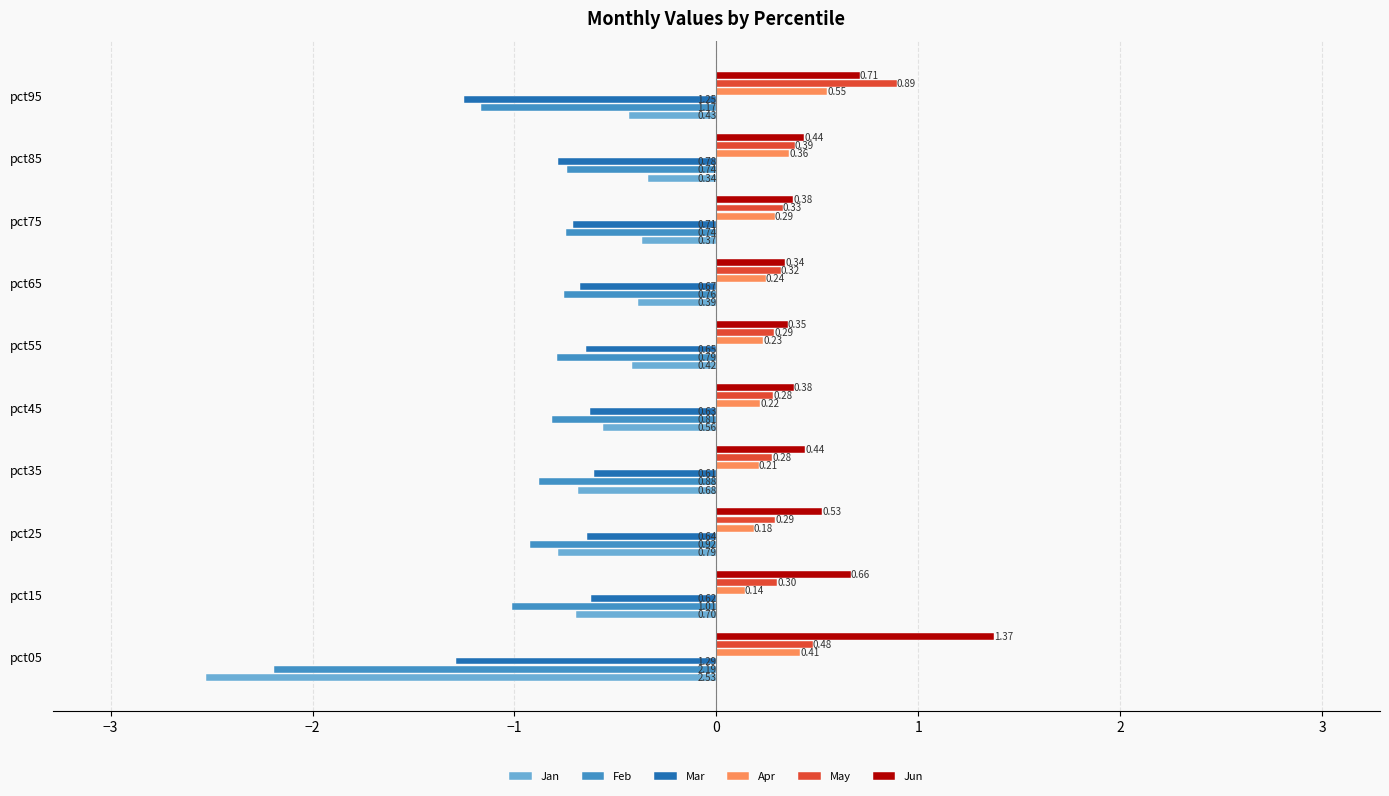

What is the difference between the highest and lowest values at pct35?

1.3